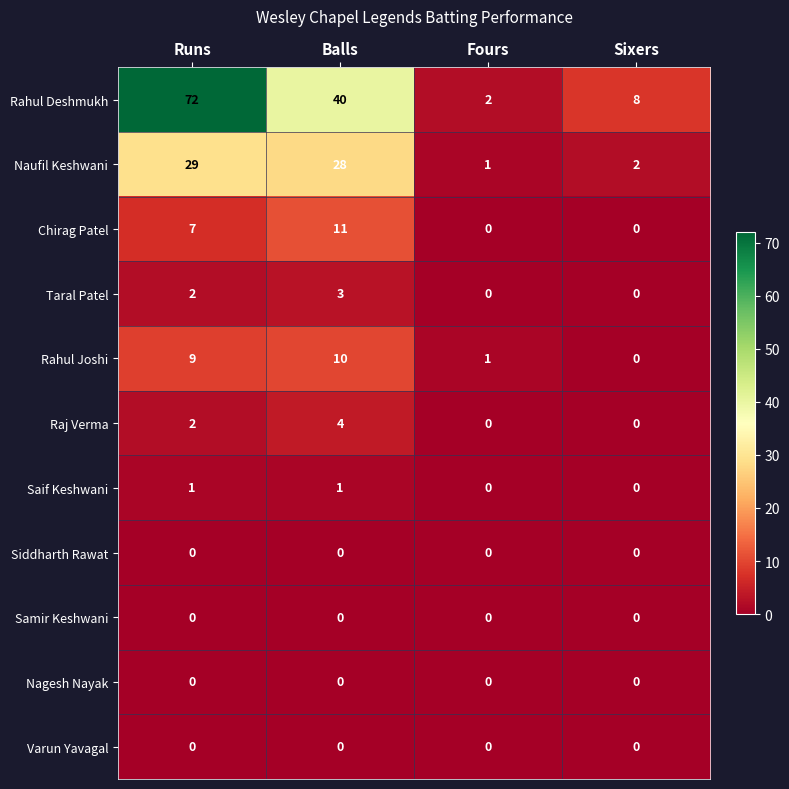

Which series has the largest total across all categories?

Rahul Deshmukh